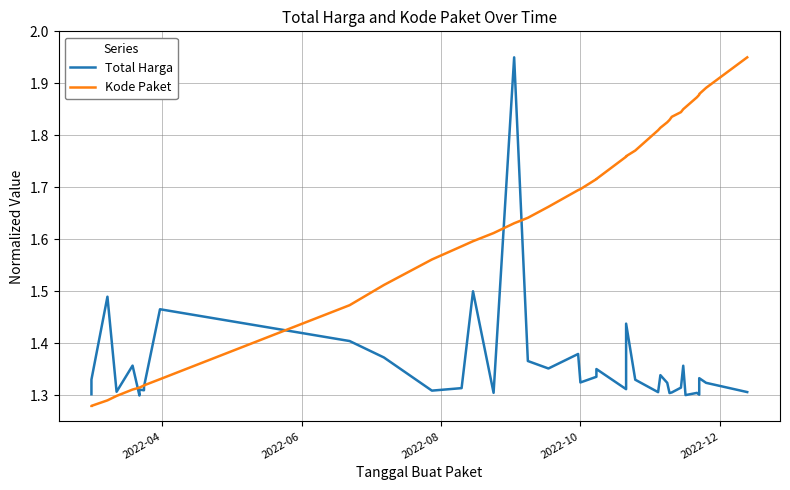

What are all the series names shown in the legend?

Total Harga, Kode Paket